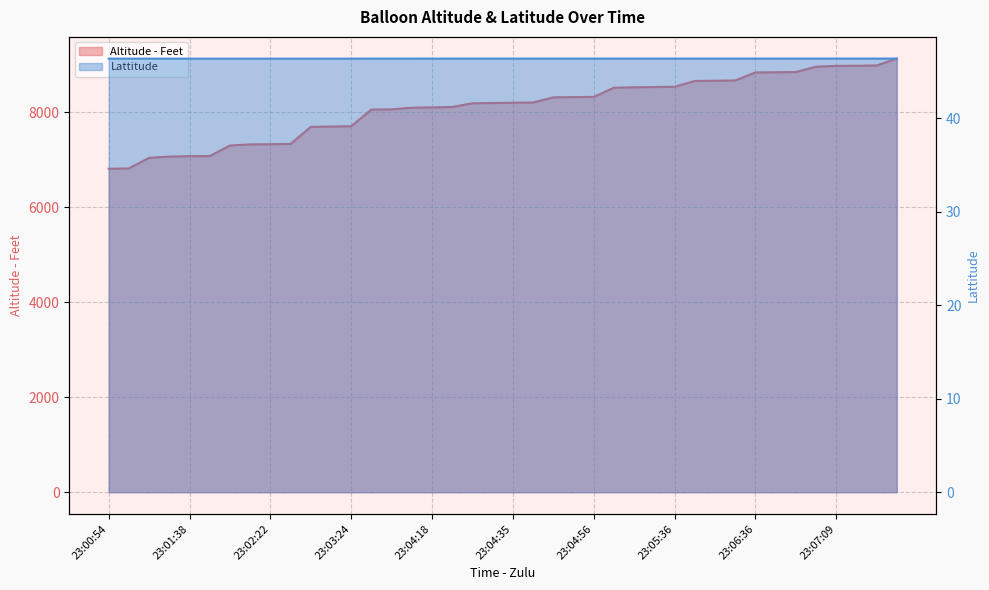

Where is Altitude - Feet nearest to the value 7971?

23:04:11